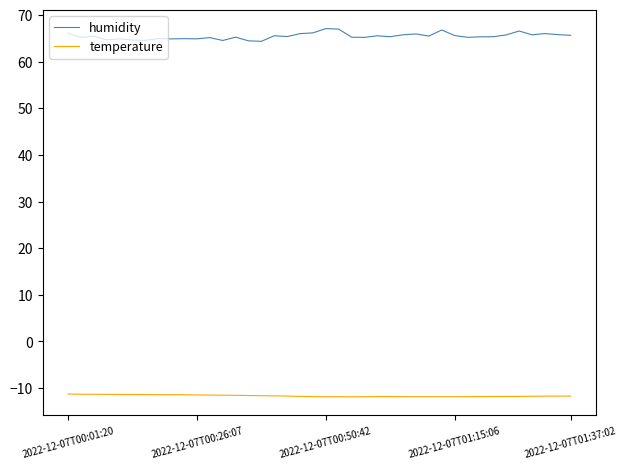

List the series in order of their peak value, lowest first.

temperature, humidity